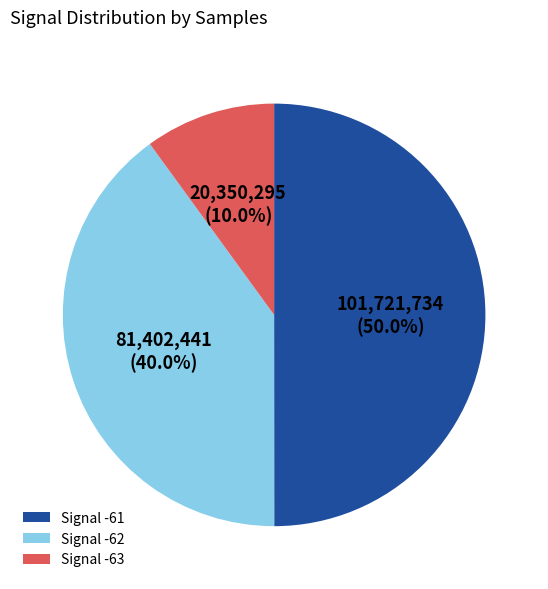

Between Signal -61 and Signal -62, which is larger?

Signal -61